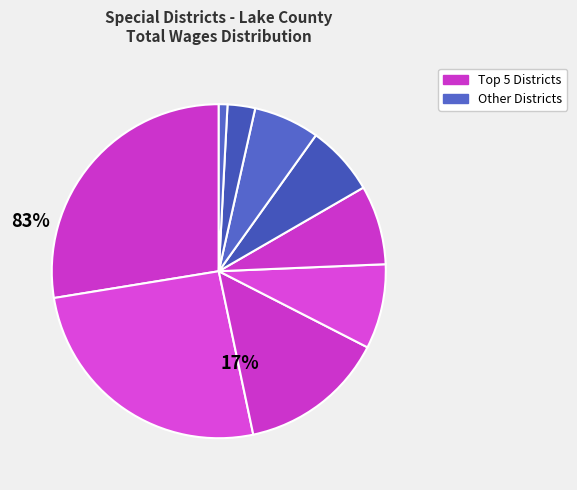

To the nearest percent, what is the average slice percentage?

11%